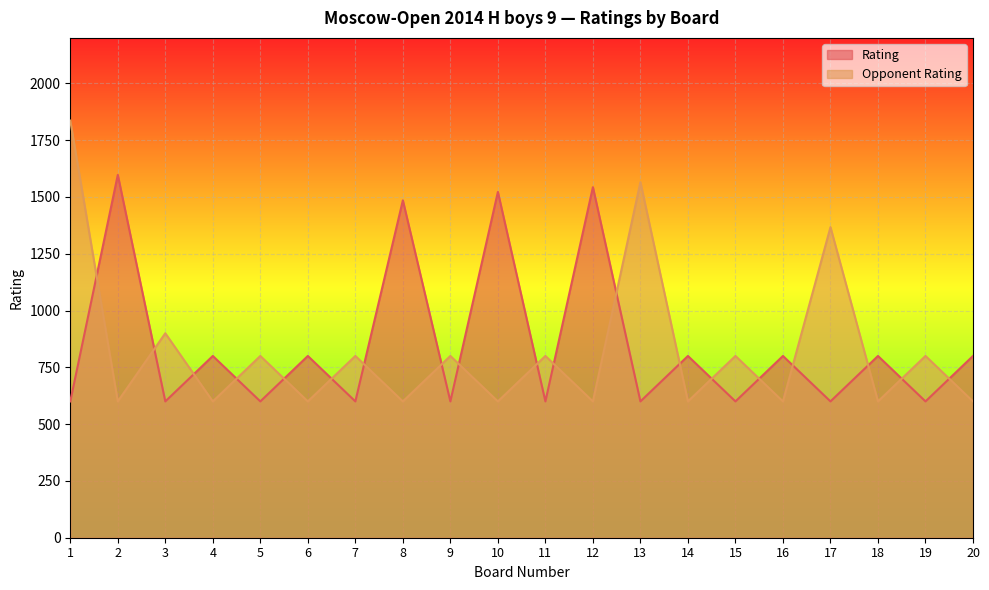

How many intersections are there between Opponent Rating and Rating?

19